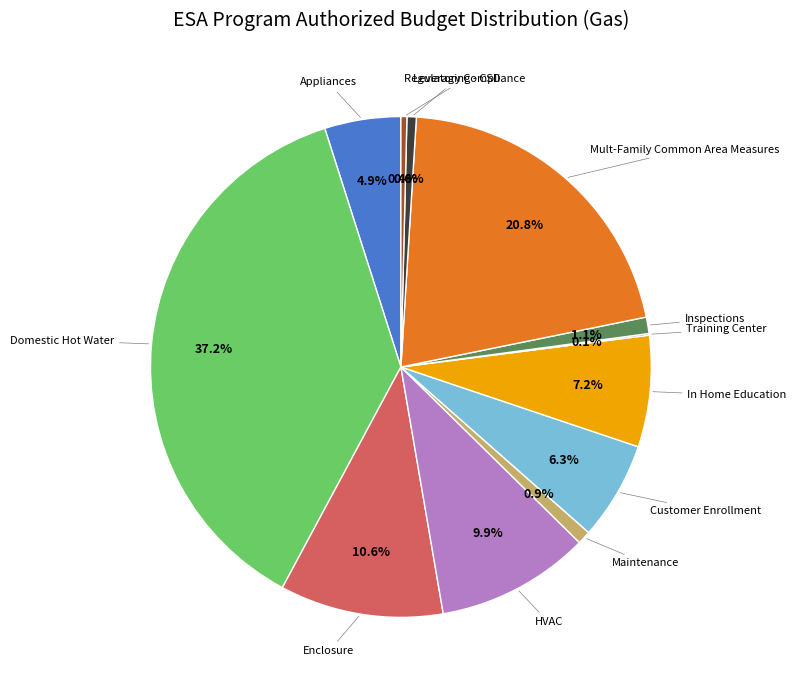

Is there a majority slice in this chart?

No